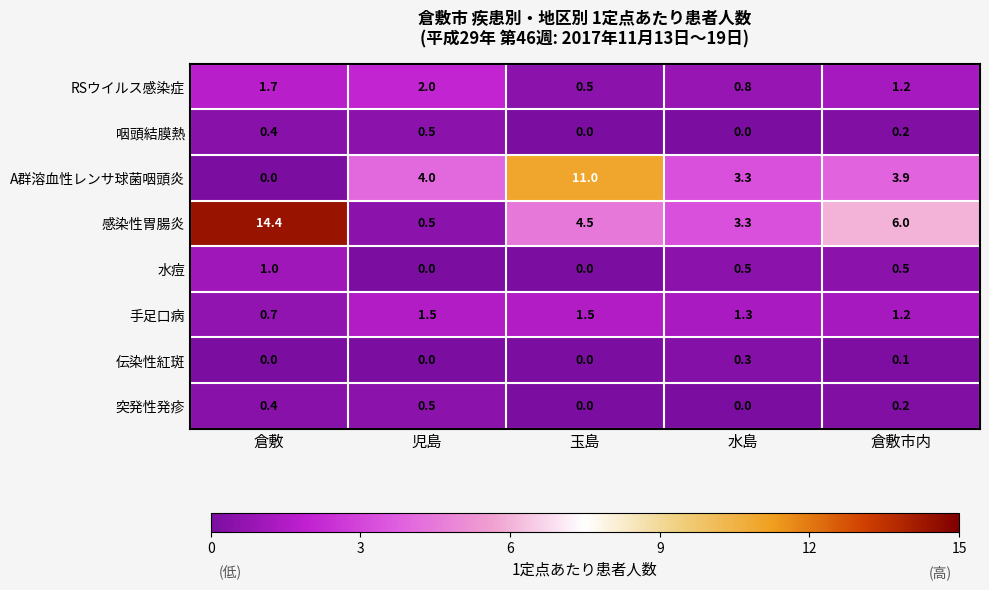

What value does the RSウイルス感染症 series have at 倉敷市内?

1.2